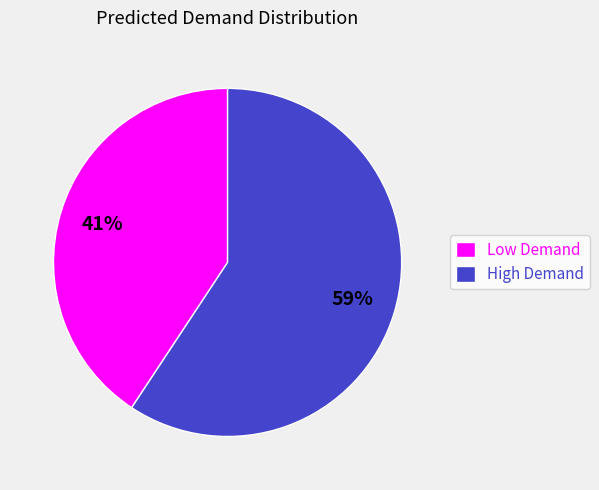

How many slices are in this pie chart?

2